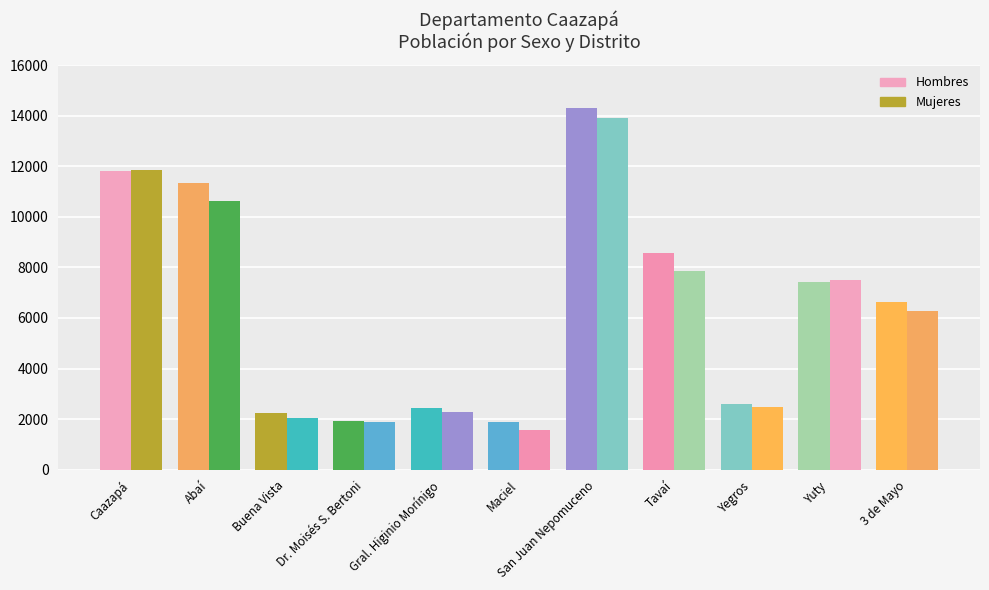

How many bars are there in total?

22